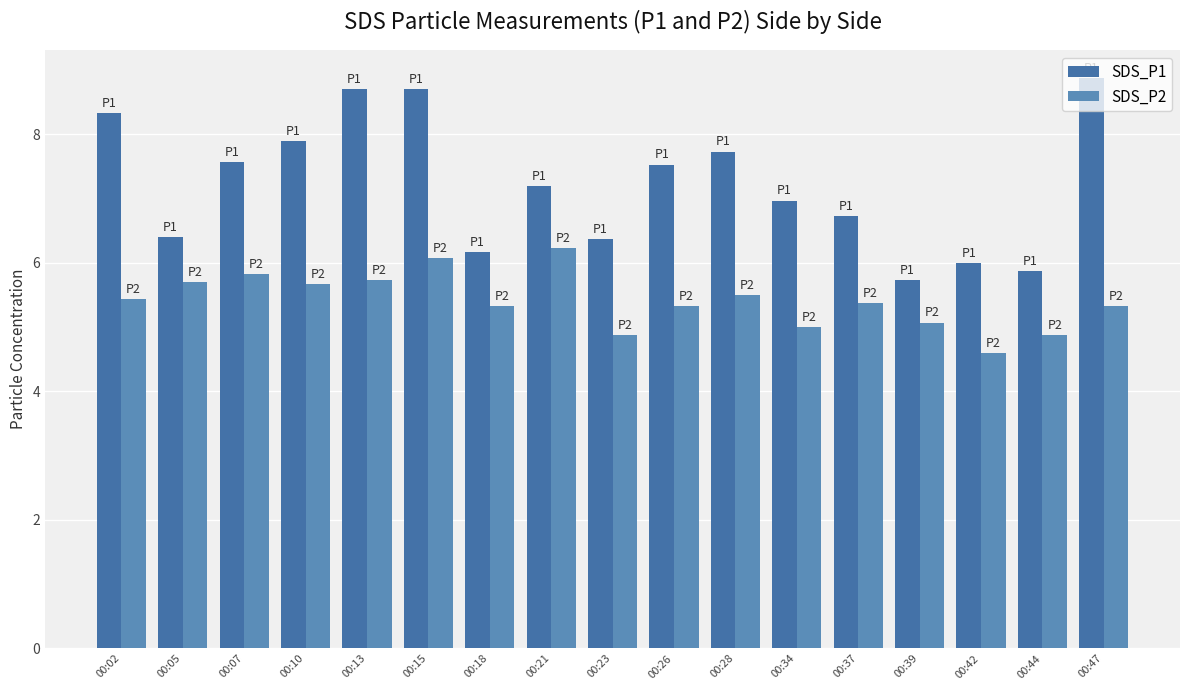

Reading left to right, transcribe all the data shown in this chart.

SDS_P1: 8.3	6.4	7.6	7.9	8.7	8.7	6.2	7.2	6.4	7.5	7.7	7.0	6.7	5.7	6.0	5.9	8.9
SDS_P2: 5.4	5.7	5.8	5.7	5.7	6.1	5.3	6.2	4.9	5.3	5.5	5.0	5.4	5.1	4.6	4.9	5.3